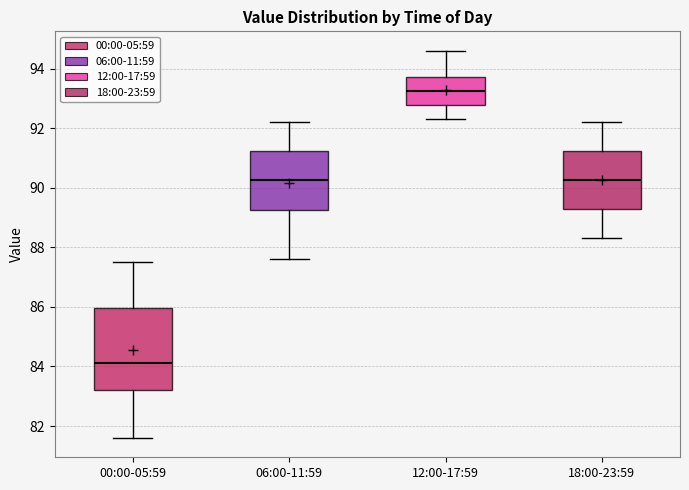

Which box's median line is the lowest?

00:00-05:59